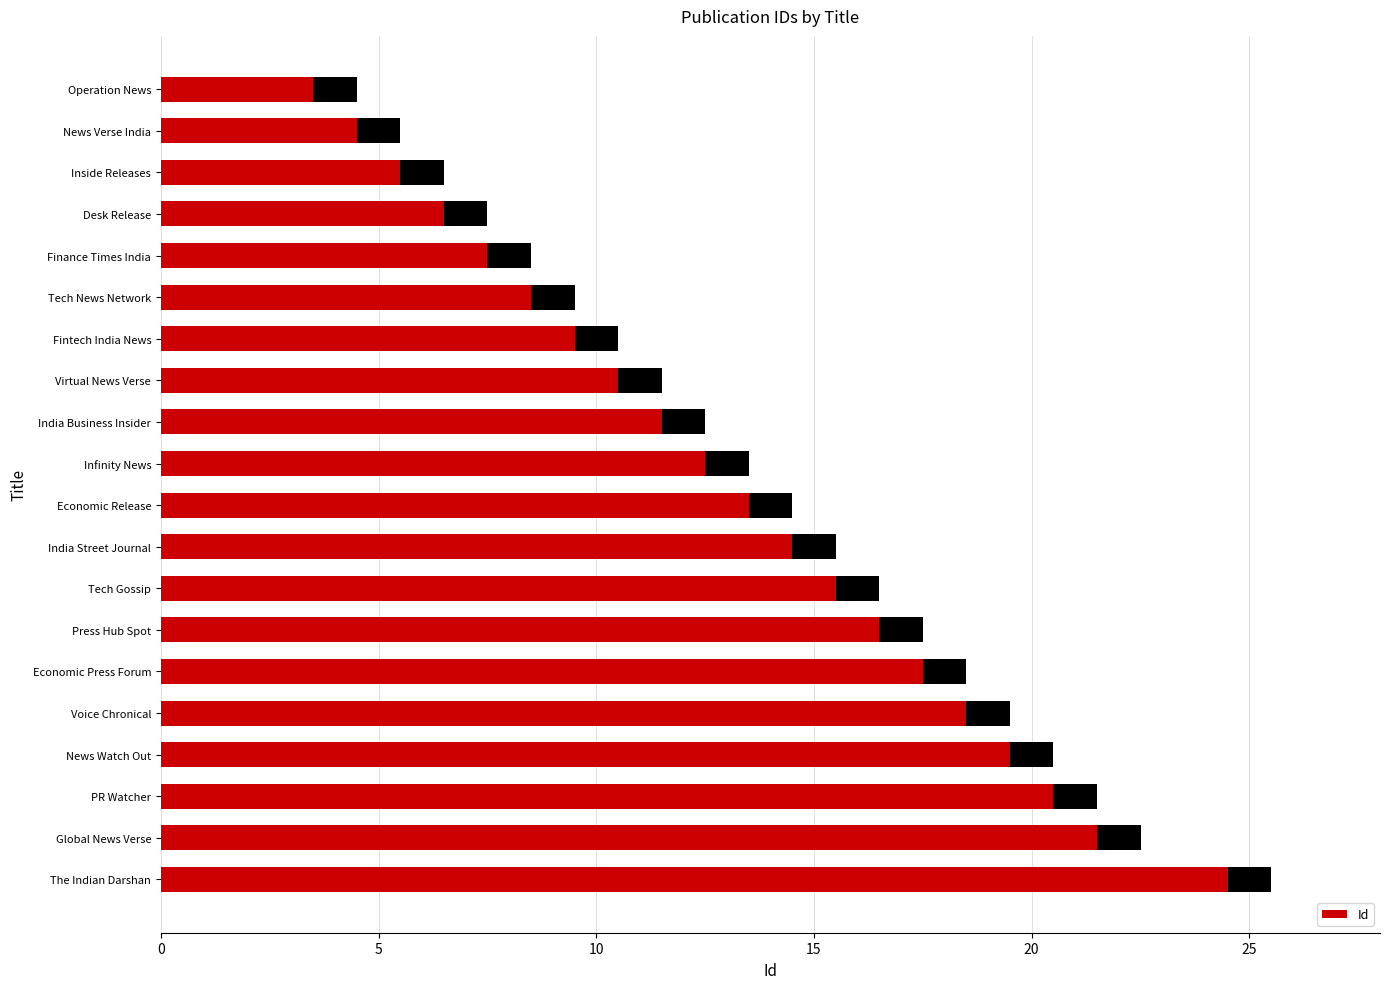

What is the value of the 18th bar from the left?

21